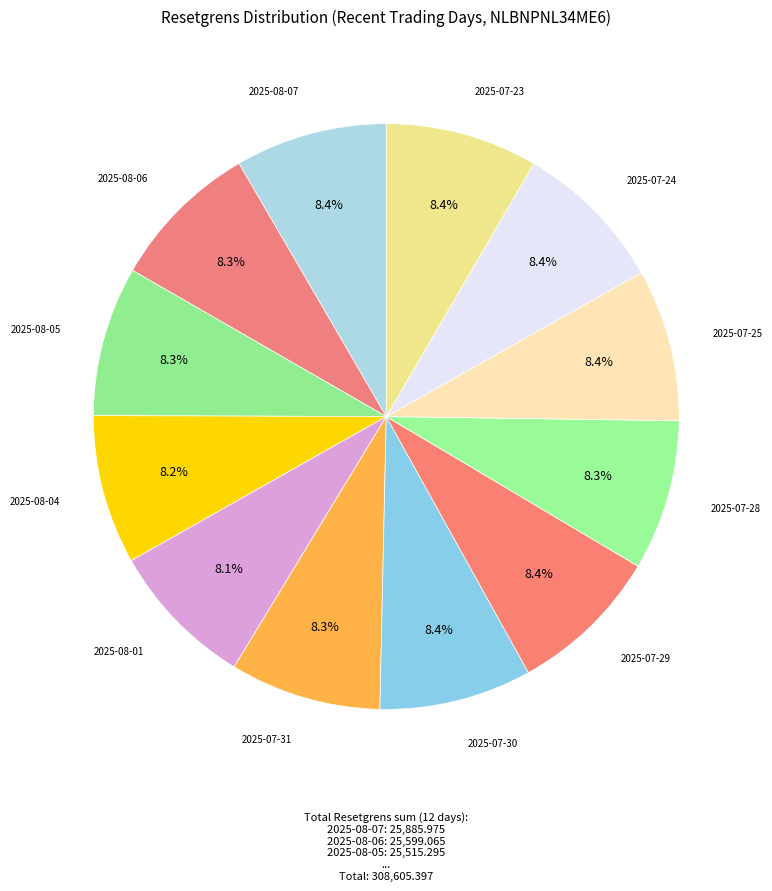

How many slices are in this pie chart?

12